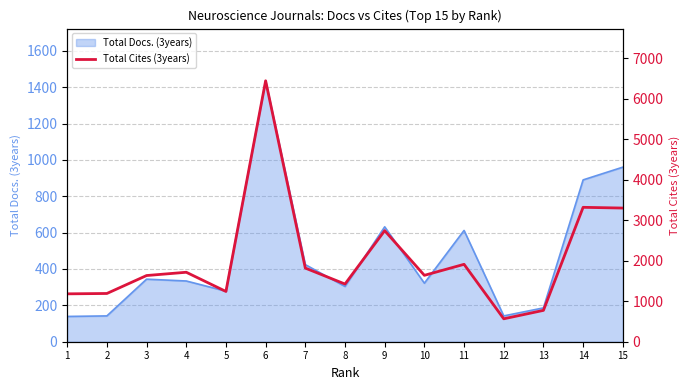

True or false: the data shows 1182 at 1.

True